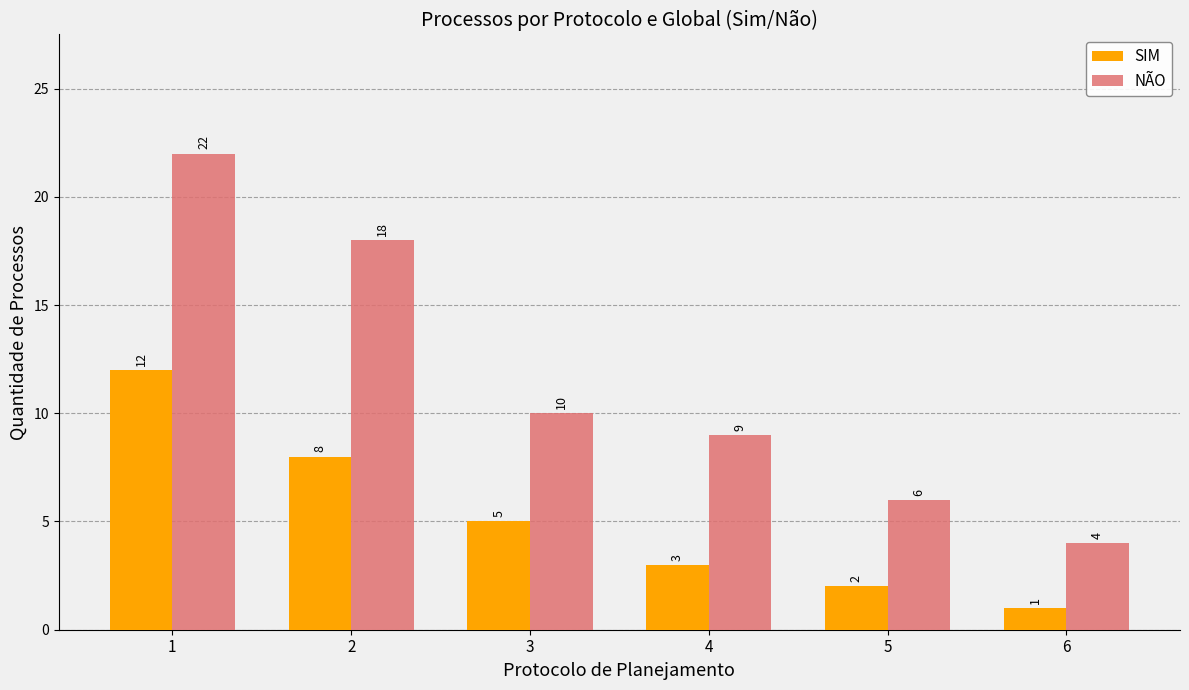

At 4, list the series in order from largest to smallest.

NÃO, SIM